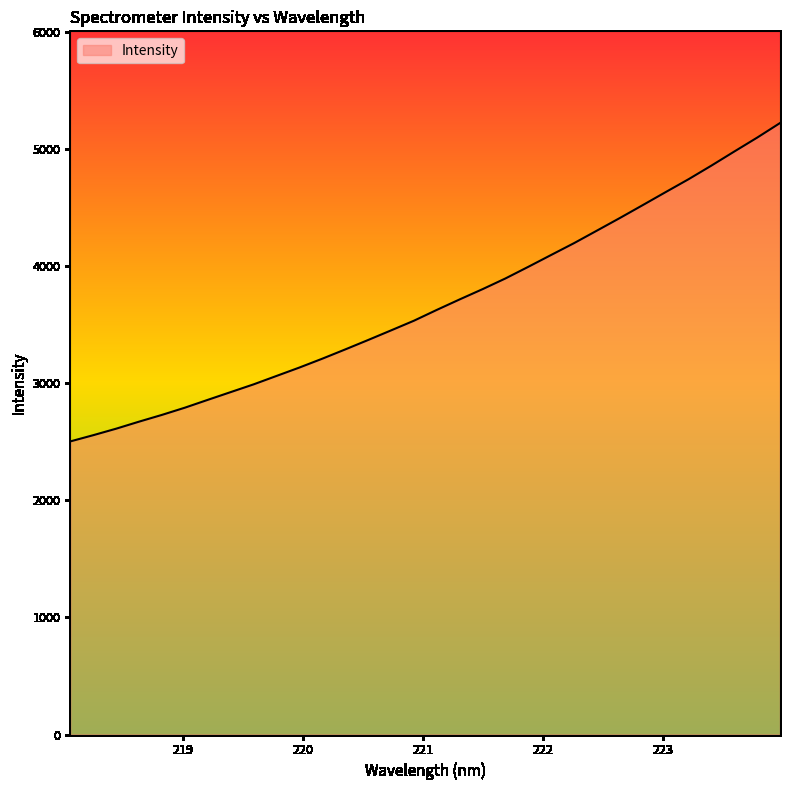

What is the difference between the maximum and minimum values?

2717.4